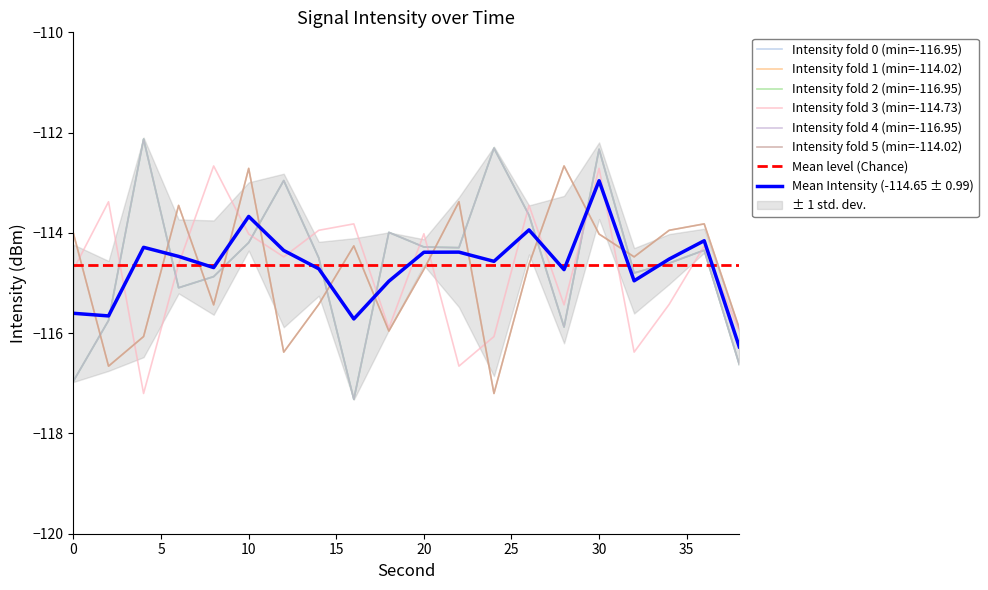

The value of minute_4 at 26 is -31.7. True or false?

False